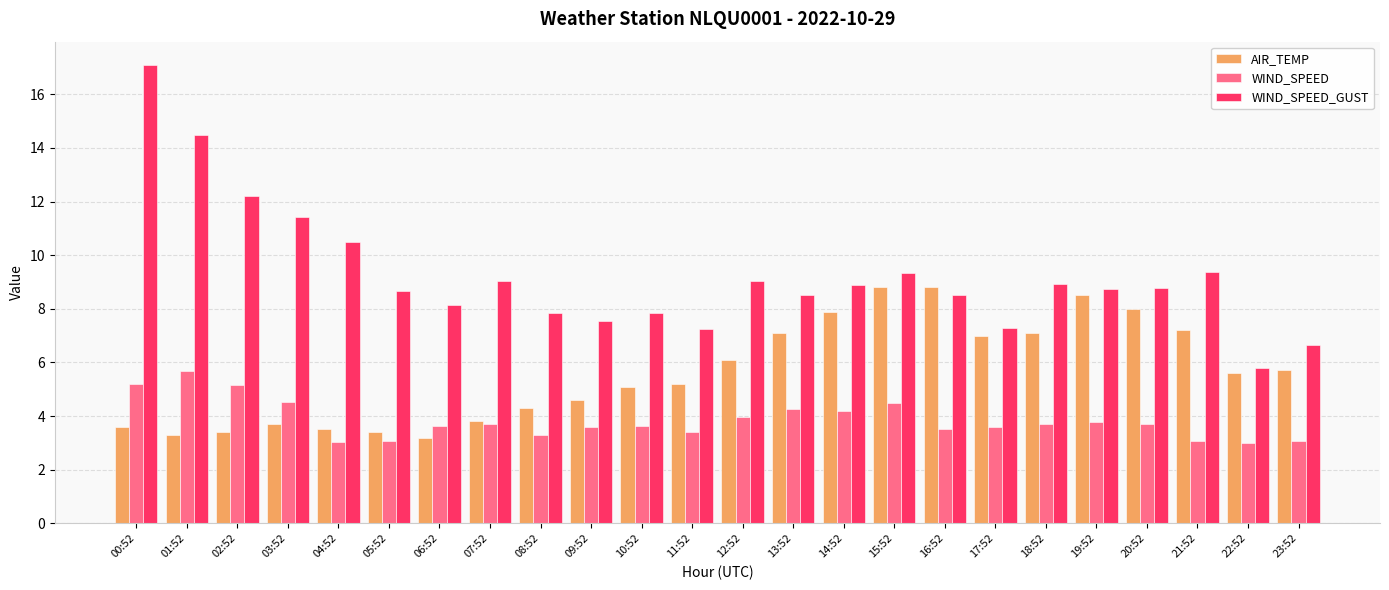

What is the average value of the WIND_SPEED_GUST series?

9.3